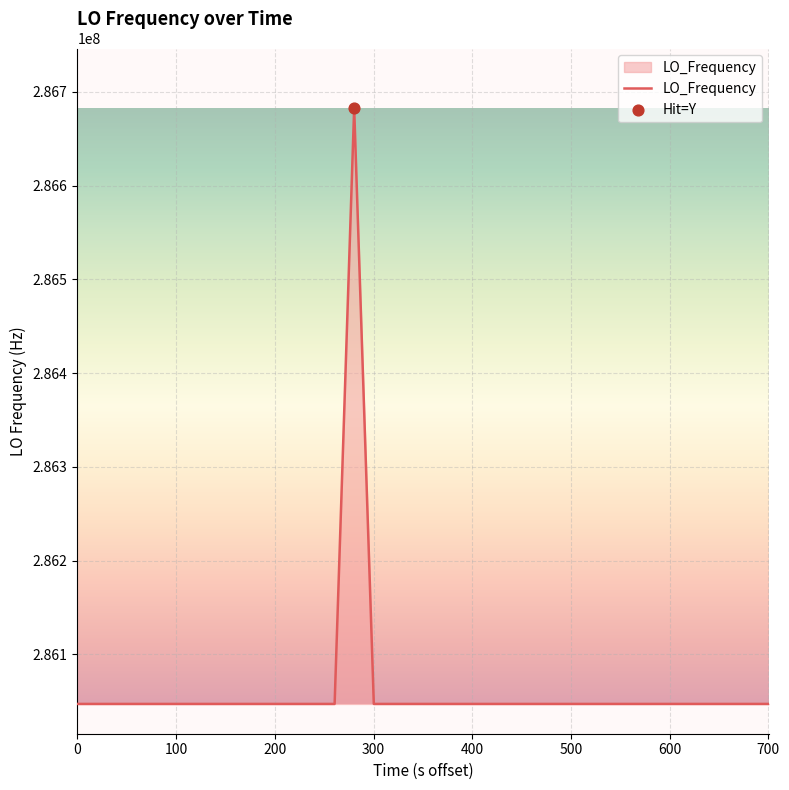

What is the maximum value shown in the chart?

286682703.9